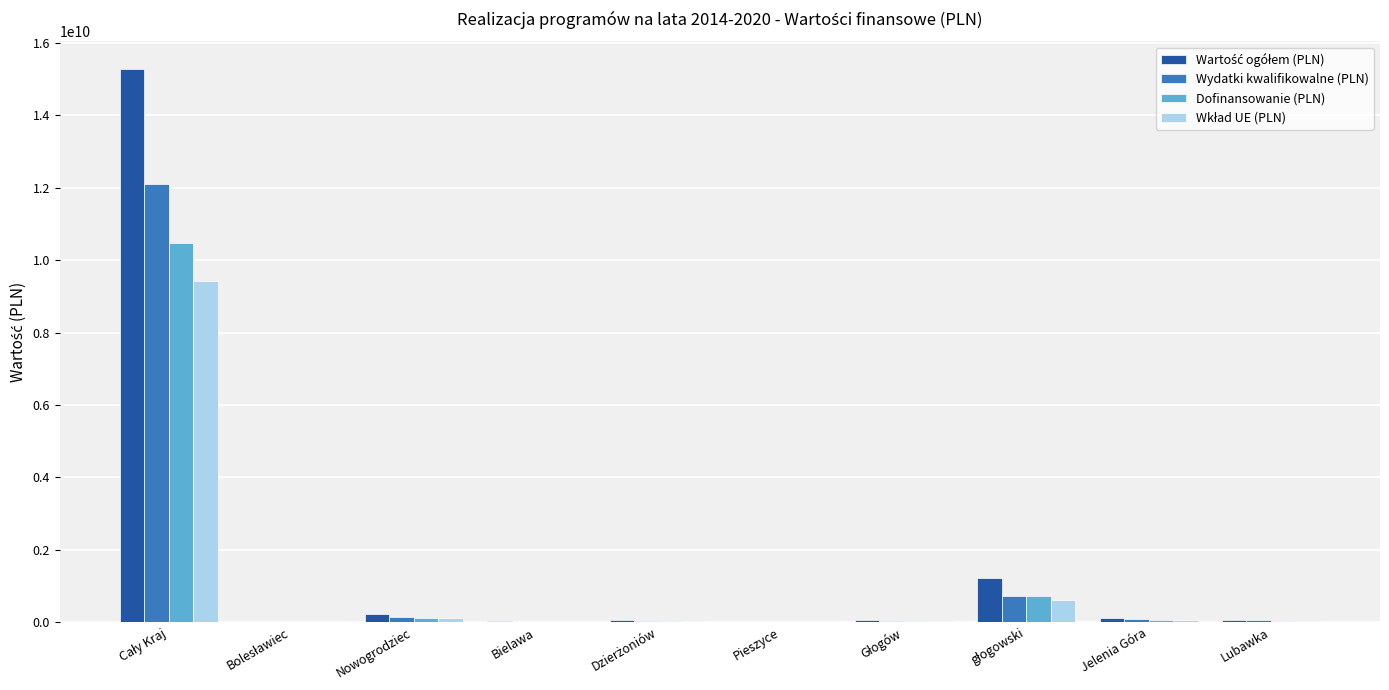

Are the bars grouped side by side (vs. stacked)?

Yes